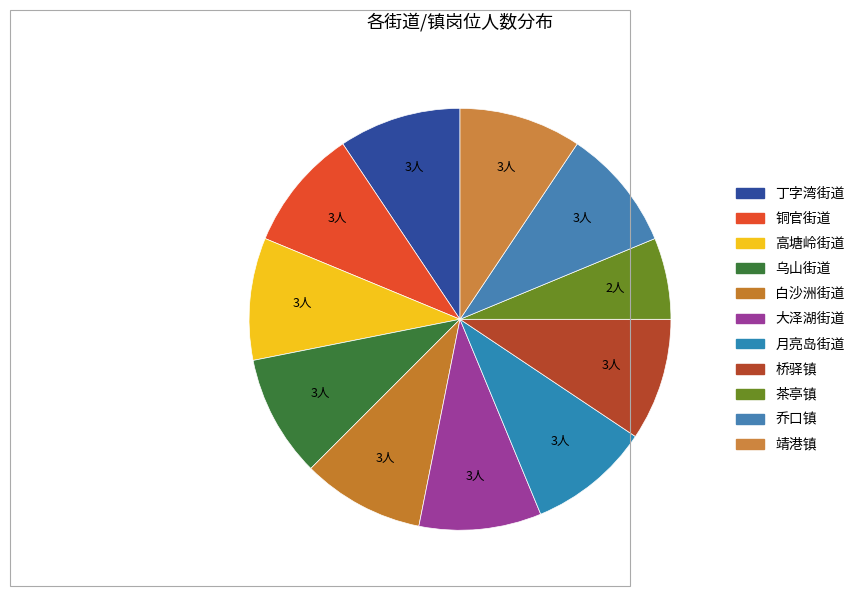

Between 靖港镇 and 白沙洲街道, which is larger?

靖港镇